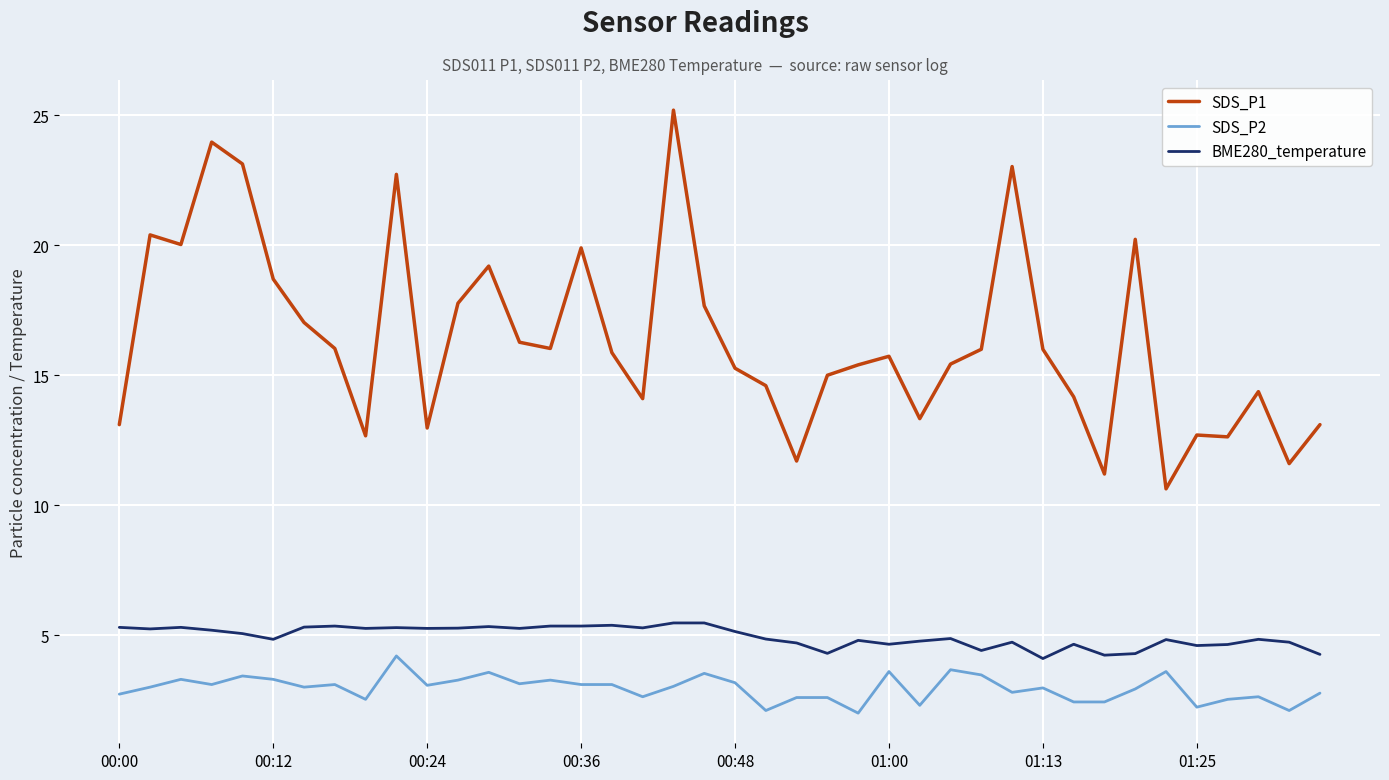

True or false: SDS_P1 has more than 1 points higher than both neighbors.

True